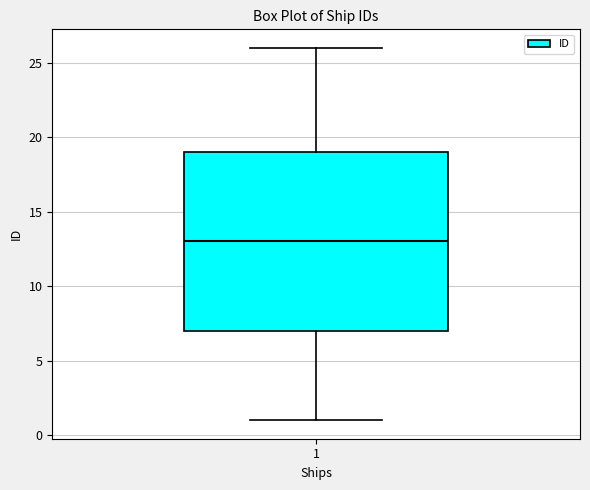

Transcribe this box plot: give where the median line is, the range the box spans, and where the two whiskers end, as read against the y-axis. The values are not printed on the chart, so give them approximately, as read against the axis.

median 13, box 7 to 19, whiskers 1 to 26